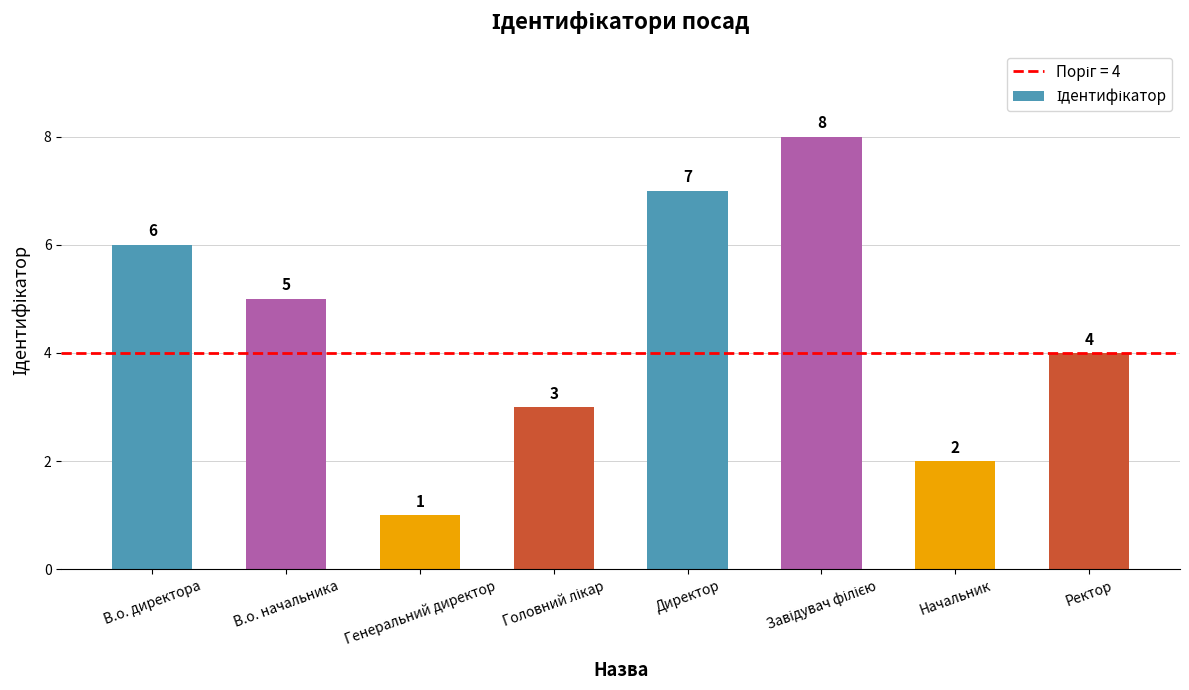

Between Директор and В.о. начальника, which is larger?

Директор